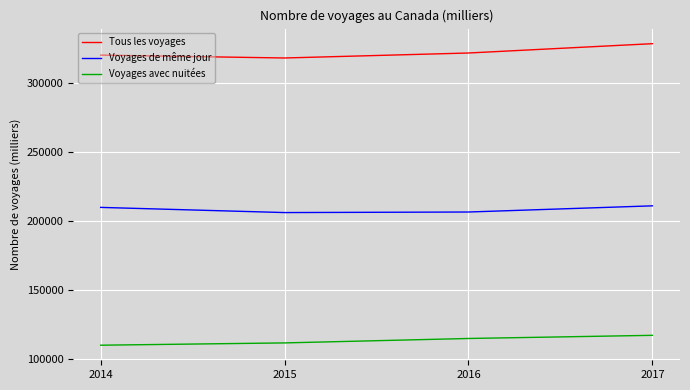

Is it true that Voyages avec nuitées equals 117368 at 2017?

True